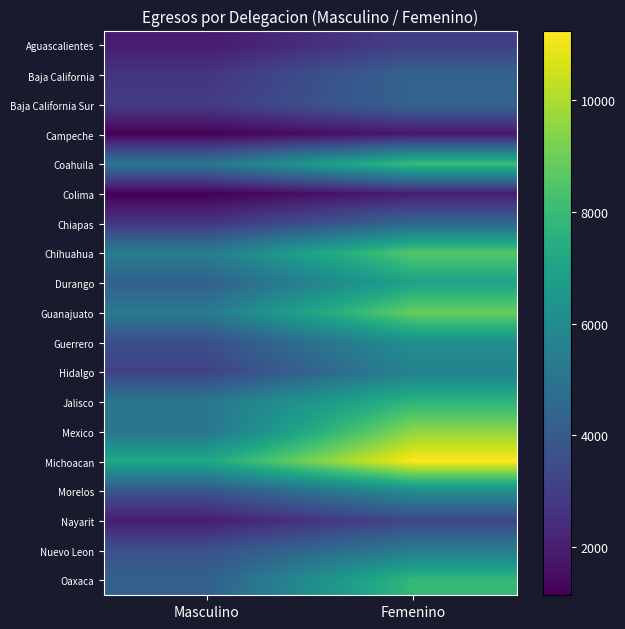

Which has a higher value, Masculino or Femenino?

Femenino